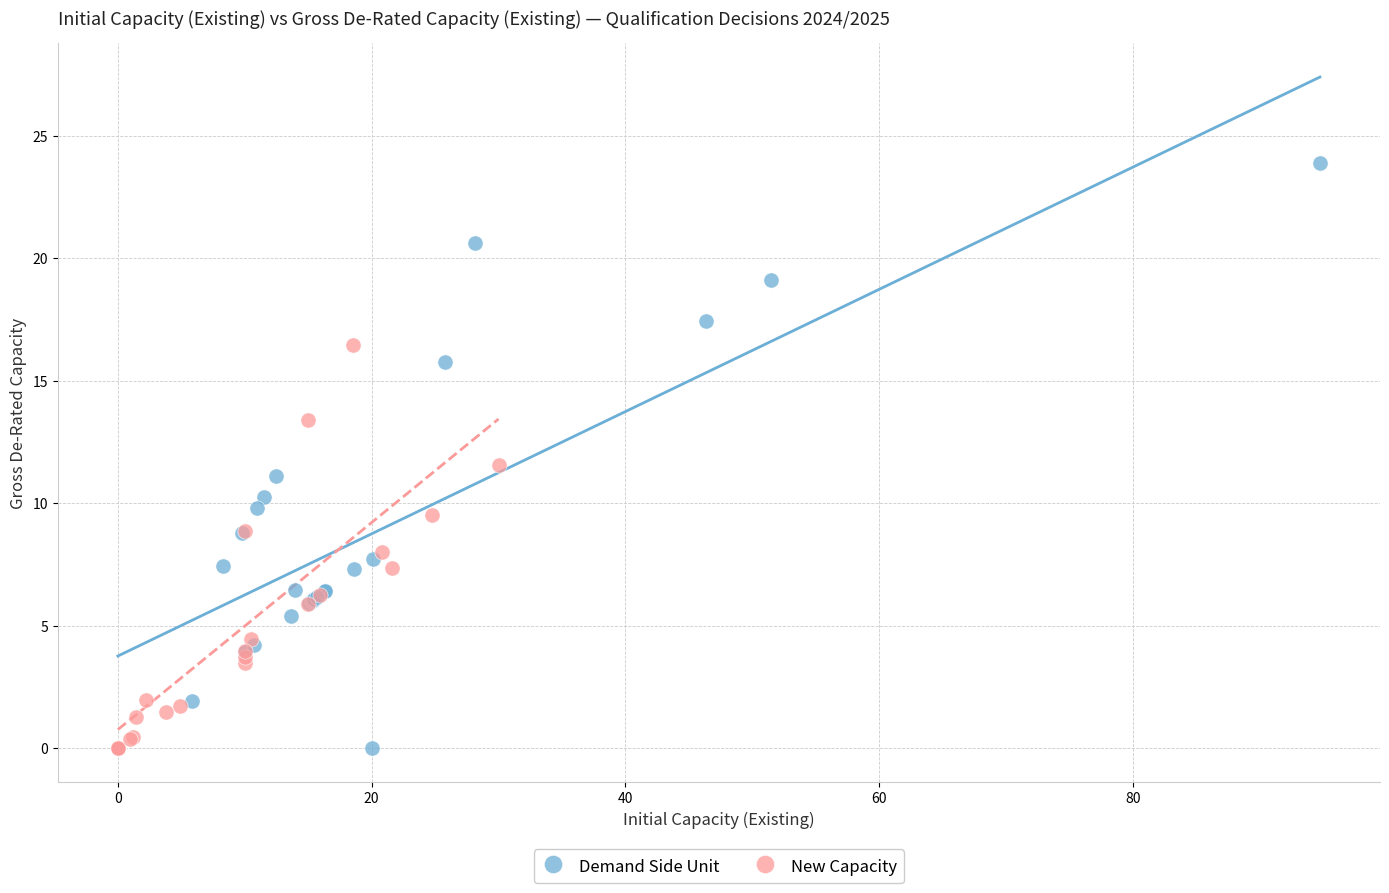

Which series reaches the maximum Y coordinate?

Demand Side Unit